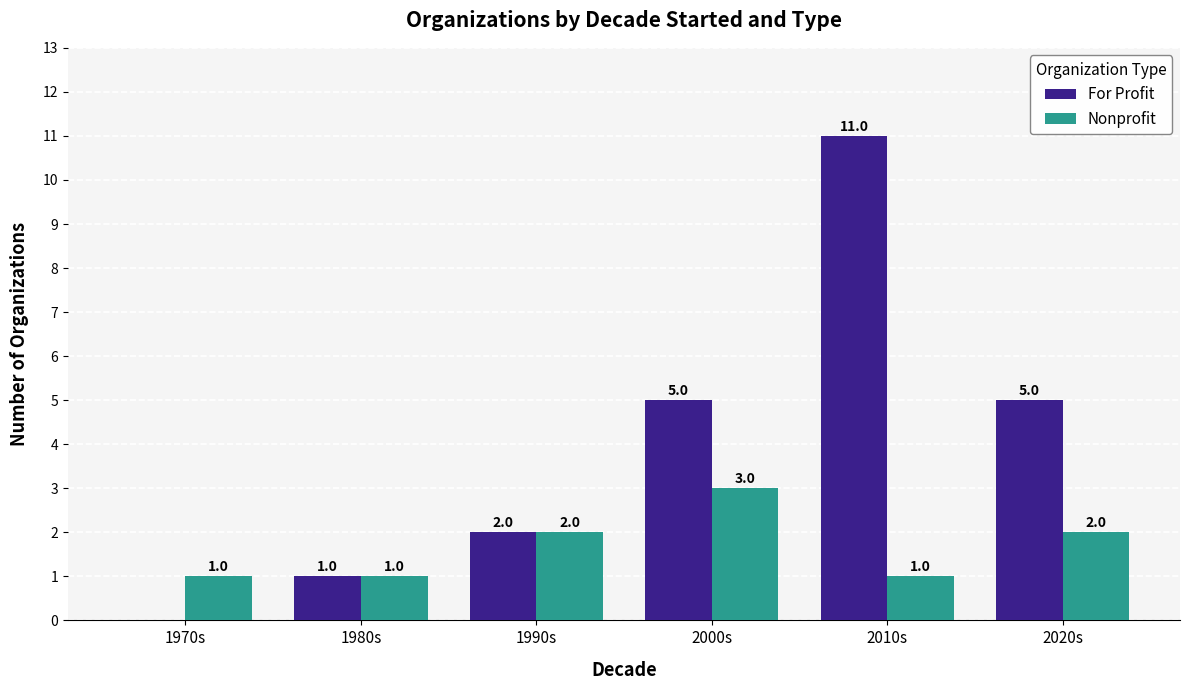

Between 1970s and 2000s, which series saw the biggest shift?

For Profit